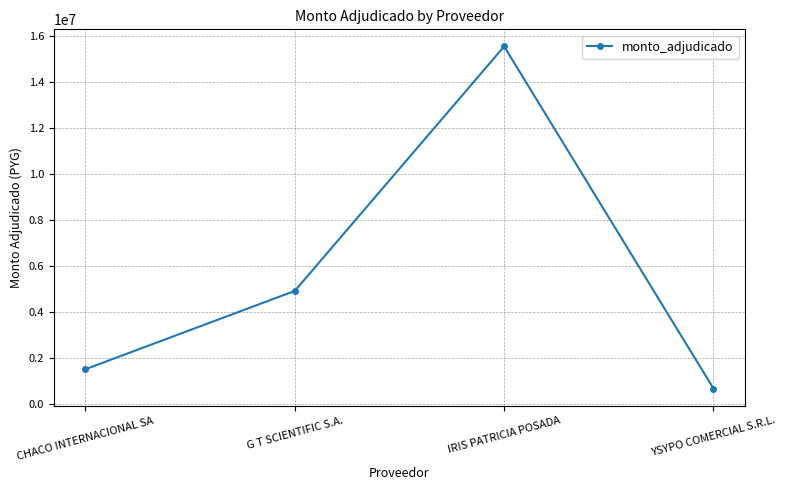

What is the maximum value shown in the chart?

15536400